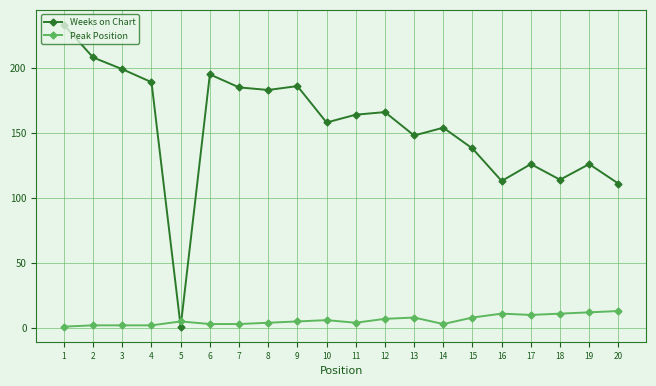

List the series in order of their overall mean, lowest first.

Peak Position, Weeks on Chart